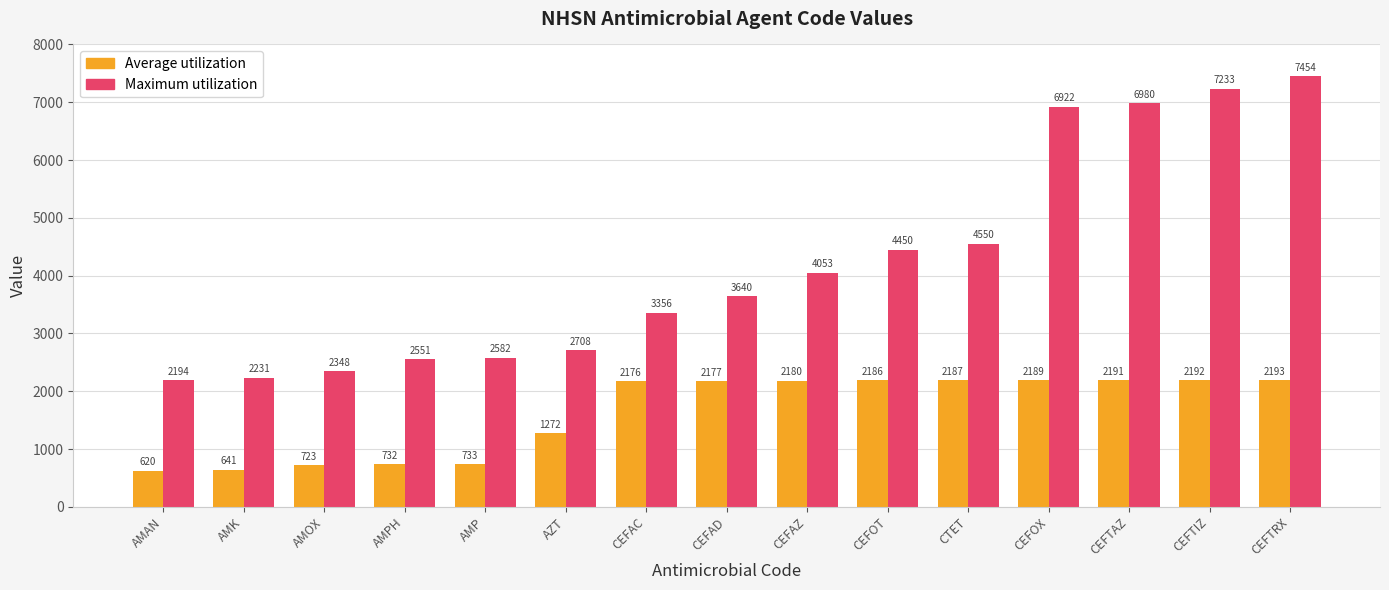

What is the value of the Maximum utilization bar at the 13th from the left?

6980